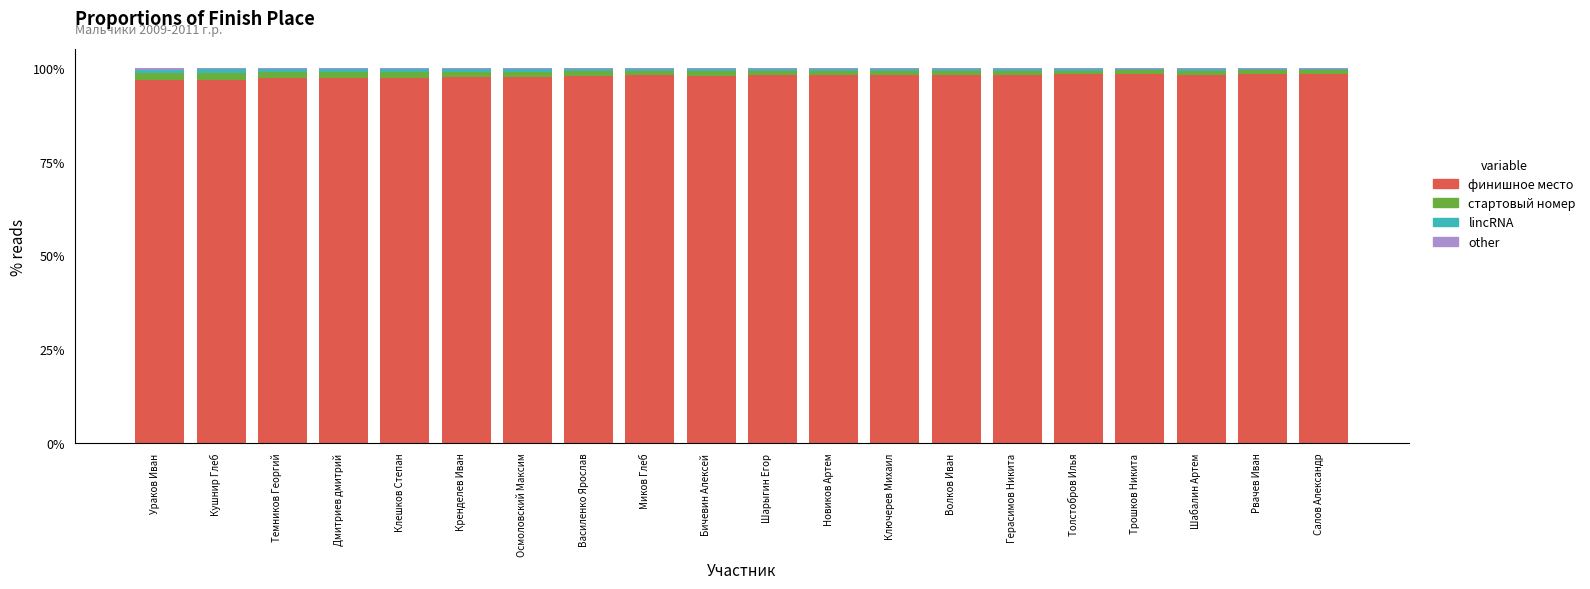

Is it true that финишное место equals 130.6 at Ураков Иван?

False